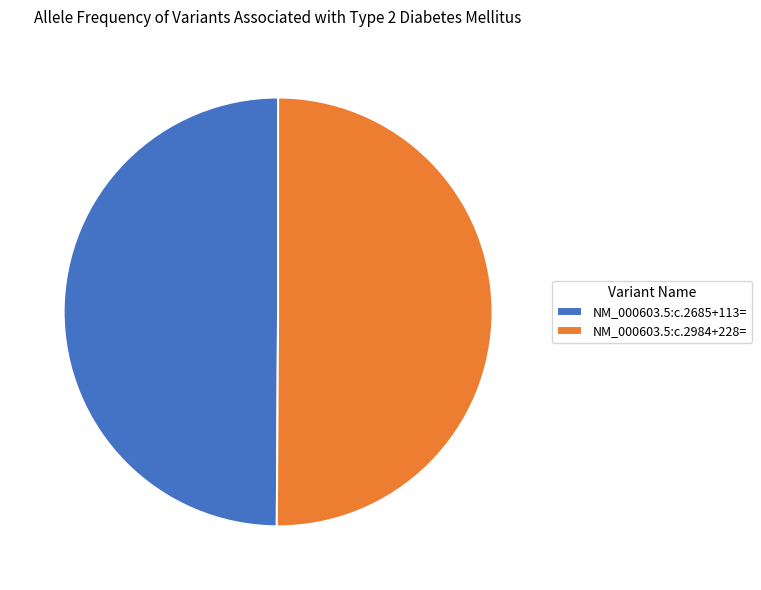

Do NM_000603.5:c.2984+228= and NM_000603.5:c.2685+113= together represent more than half of the pie?

Yes